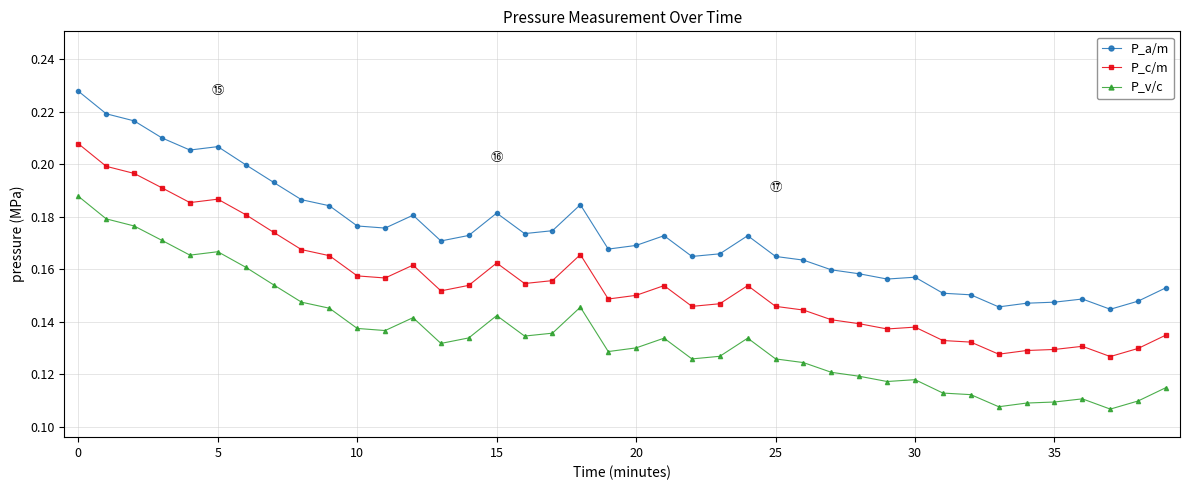

Rank the series by their average value, from highest to lowest.

P_a/m, P_c/m, P_v/c